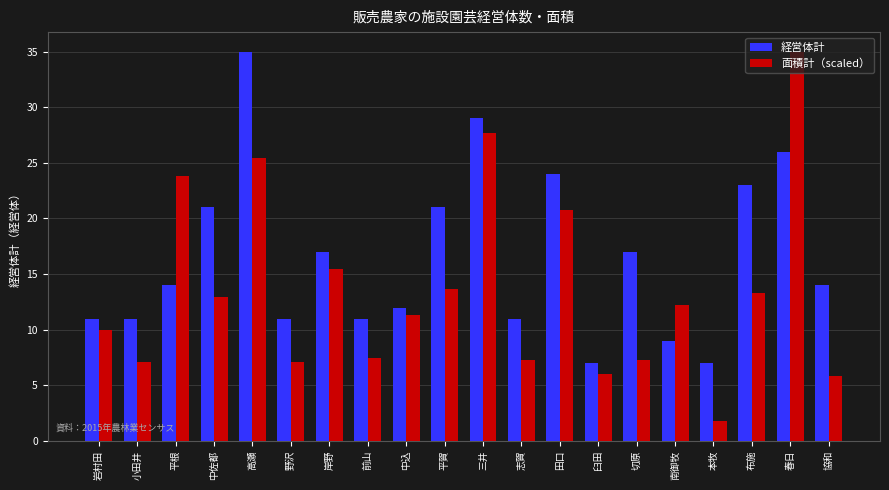

Reading right to left, list all the values displayed in this chart.

経営体計: 協和=14.0	春日=26.0	布施=23.0	本牧=7.0	南御牧=9.0	切原=17.0	臼田=7.0	田口=24.0	志賀=11.0	三井=29.0	平賀=21.0	中込=12.0	前山=11.0	岸野=17.0	野沢=11.0	高瀬=35.0	中佐都=21.0	平根=14.0	小田井=11.0	岩村田=11.0
面積計（scaled）: 協和=5.9	春日=35.0	布施=13.3	本牧=1.8	南御牧=12.3	切原=7.3	臼田=6.0	田口=20.8	志賀=7.3	三井=27.7	平賀=13.7	中込=11.4	前山=7.5	岸野=15.5	野沢=7.1	高瀬=25.4	中佐都=13.0	平根=23.8	小田井=7.1	岩村田=9.9